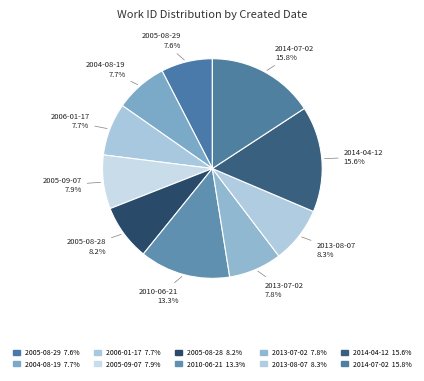

Is it true that 2014-07-02 is 16% of the pie?

True